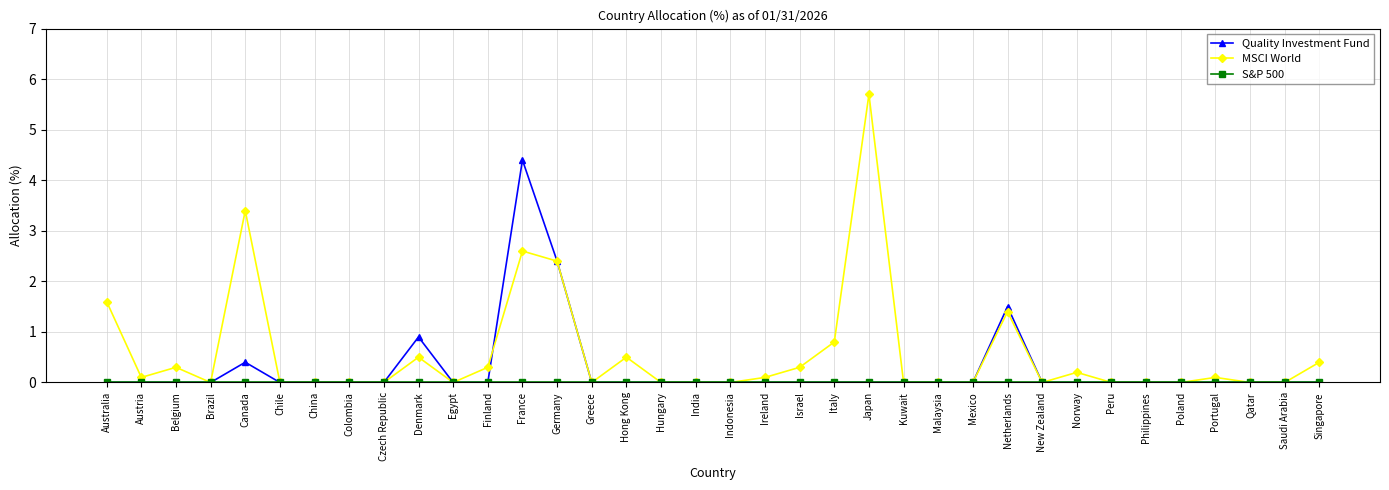

Is it true that MSCI World equals 0.5 at Denmark?

True